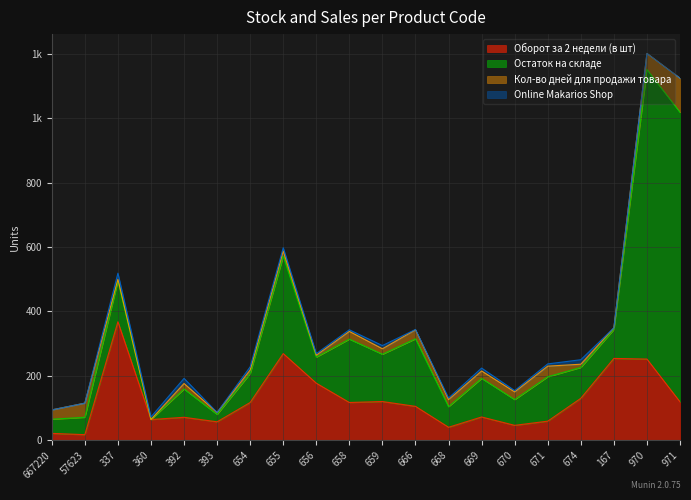

What is the value of the Online Makarios Shop point at the 3rd from the left?

19